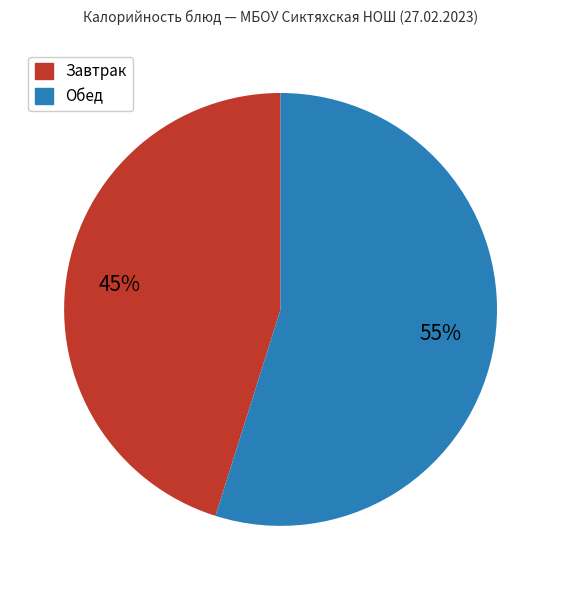

To the nearest percent, what is the difference between the largest and smallest slice percentages?

10%